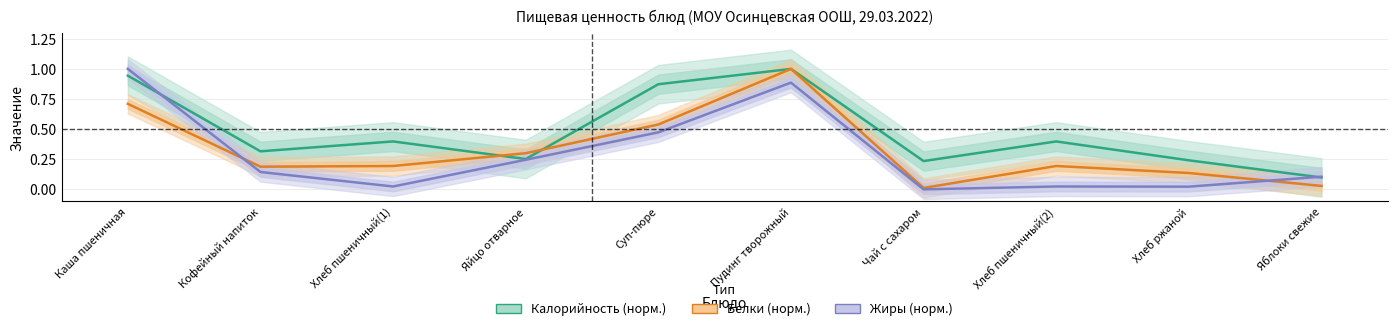

Rank the series at Каша пшеничная from highest to lowest value.

Жиры, Калорийность, Белки